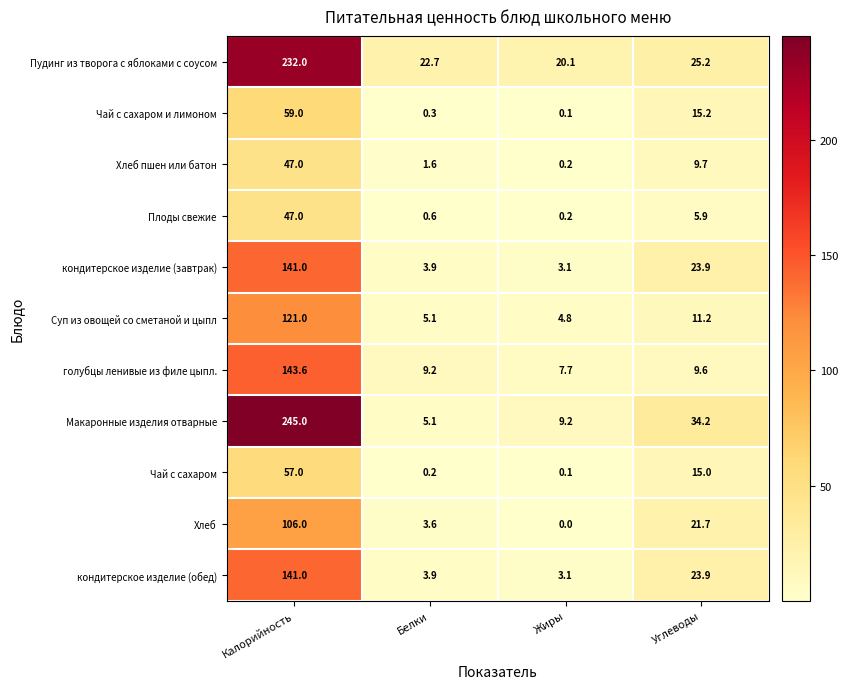

At which category does the chart reach its peak across all series?

Калорийность